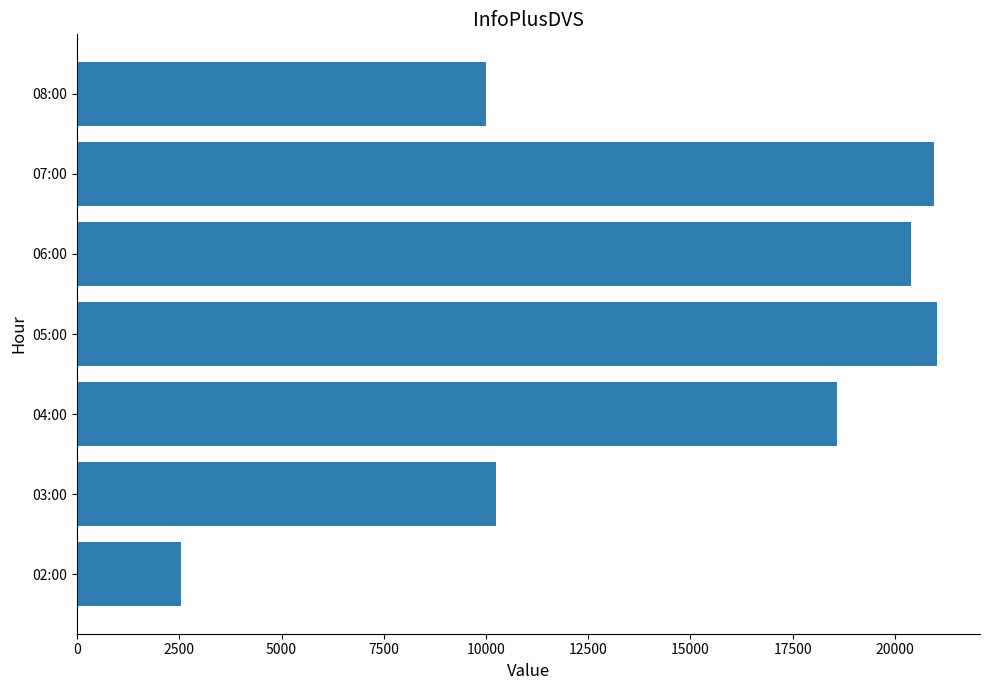

What is the approximate value at 02:00?

2537